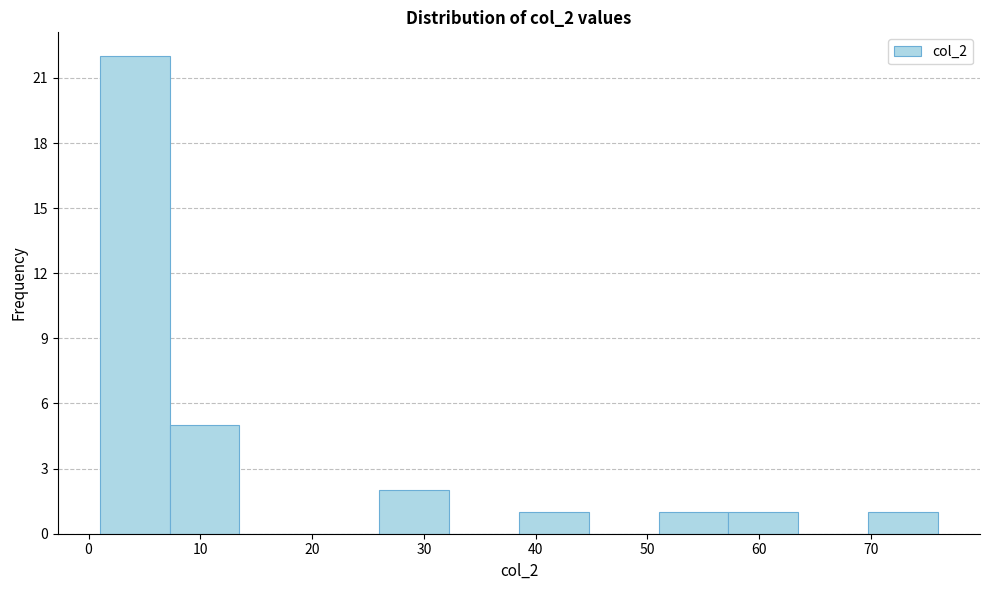

Over which range of the x-axis is the bar tallest?

1 to 7